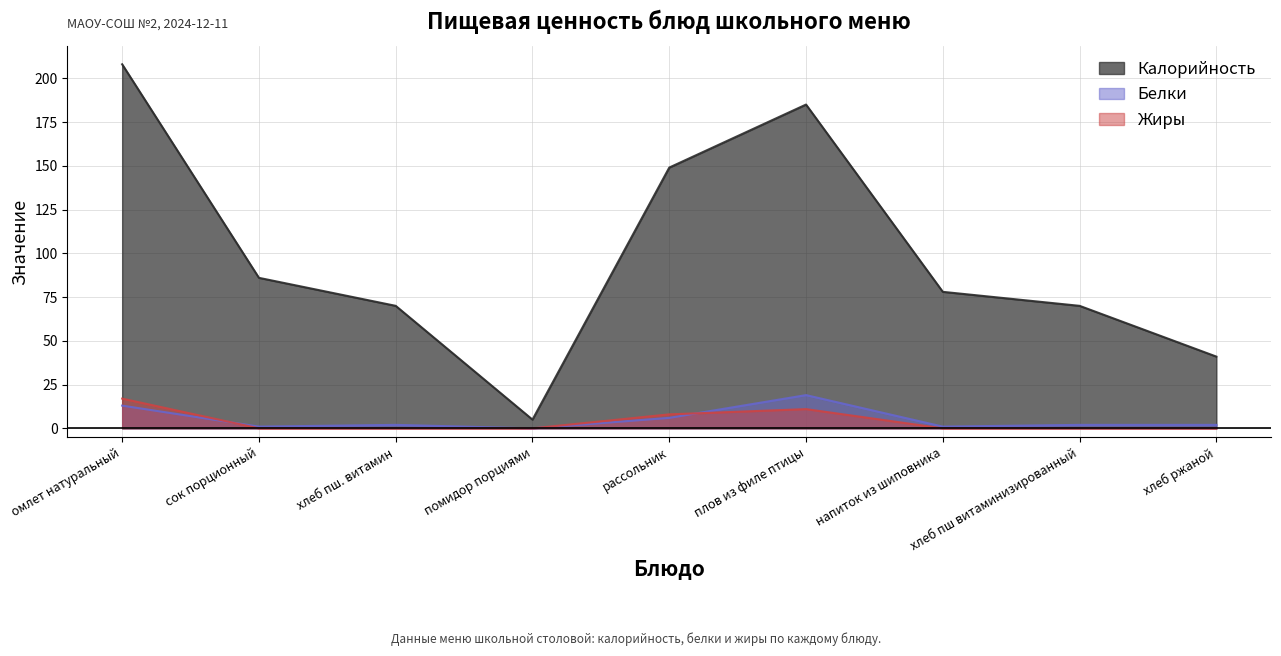

What is the maximum value shown in the chart?

208